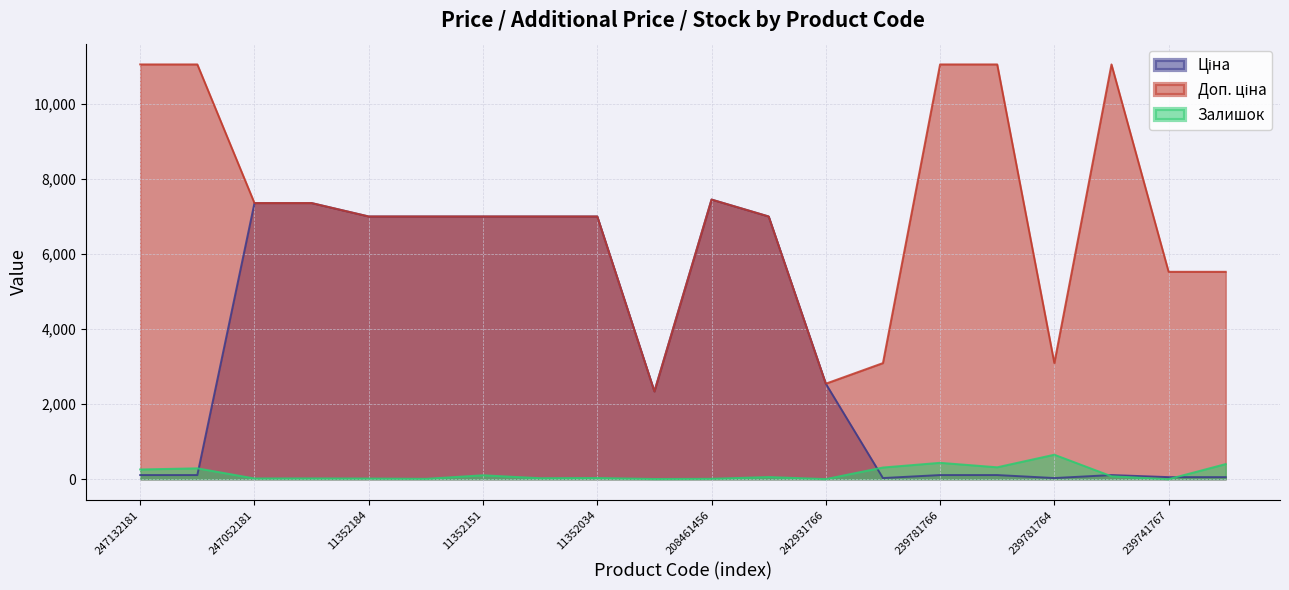

How many lines are shown in the chart?

3